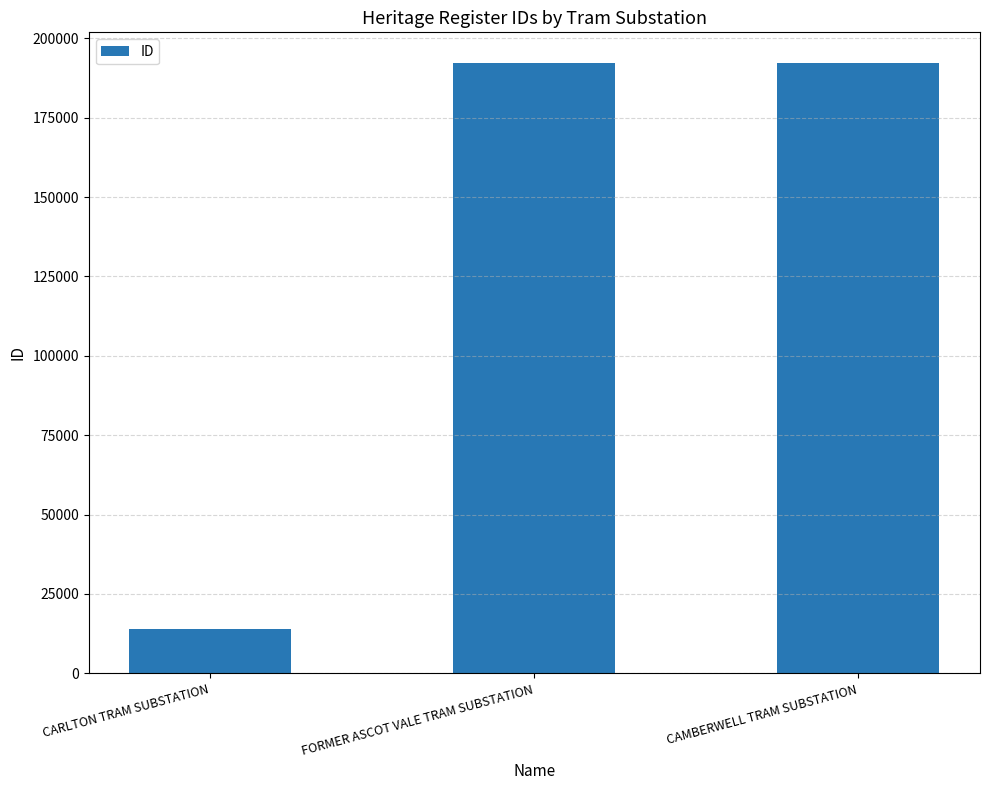

What is the sum of all values?

398534